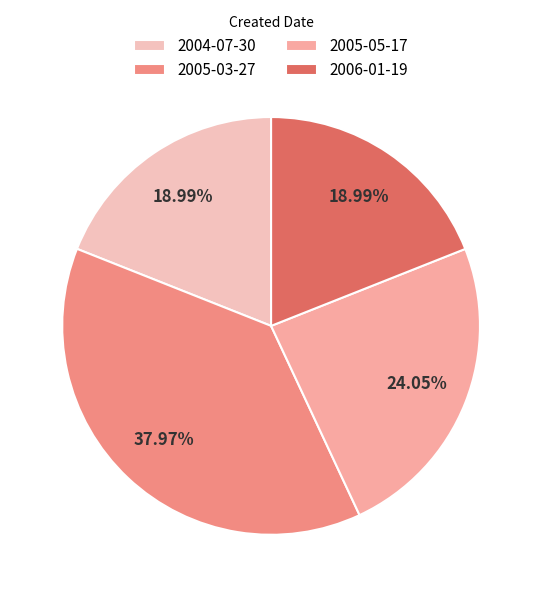

What is the ratio of the value at 2005-03-27 to the value at 2005-05-17?

1.6